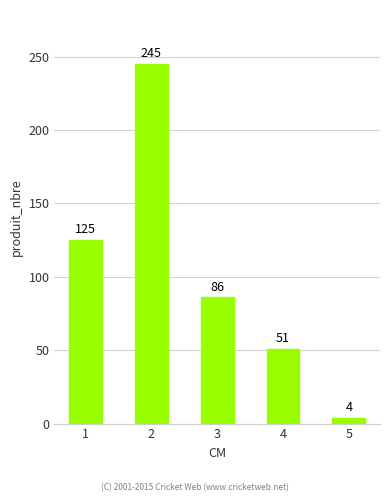

How many data points does each series have?

5